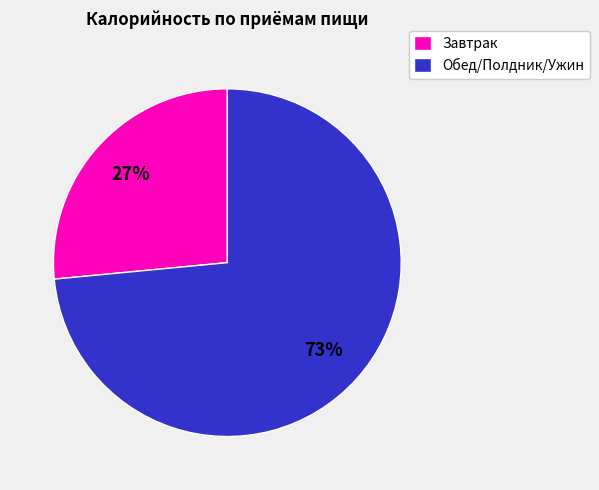

Which slice is the smallest?

Завтрак